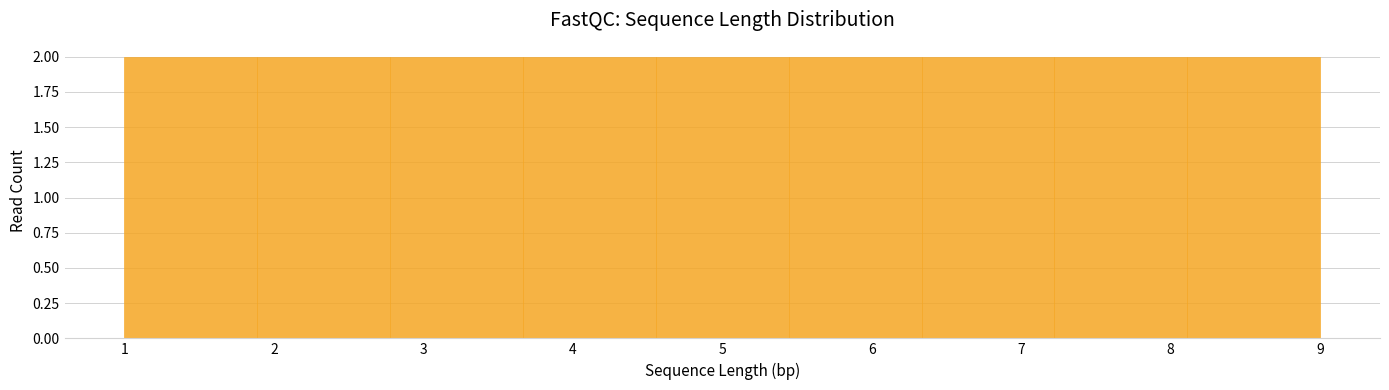

What is the height of the bar covering 1.0 to 1.9 on the x-axis? Neither the bar edges nor the heights are printed on the chart, so give them approximately, as read against the axes.

2